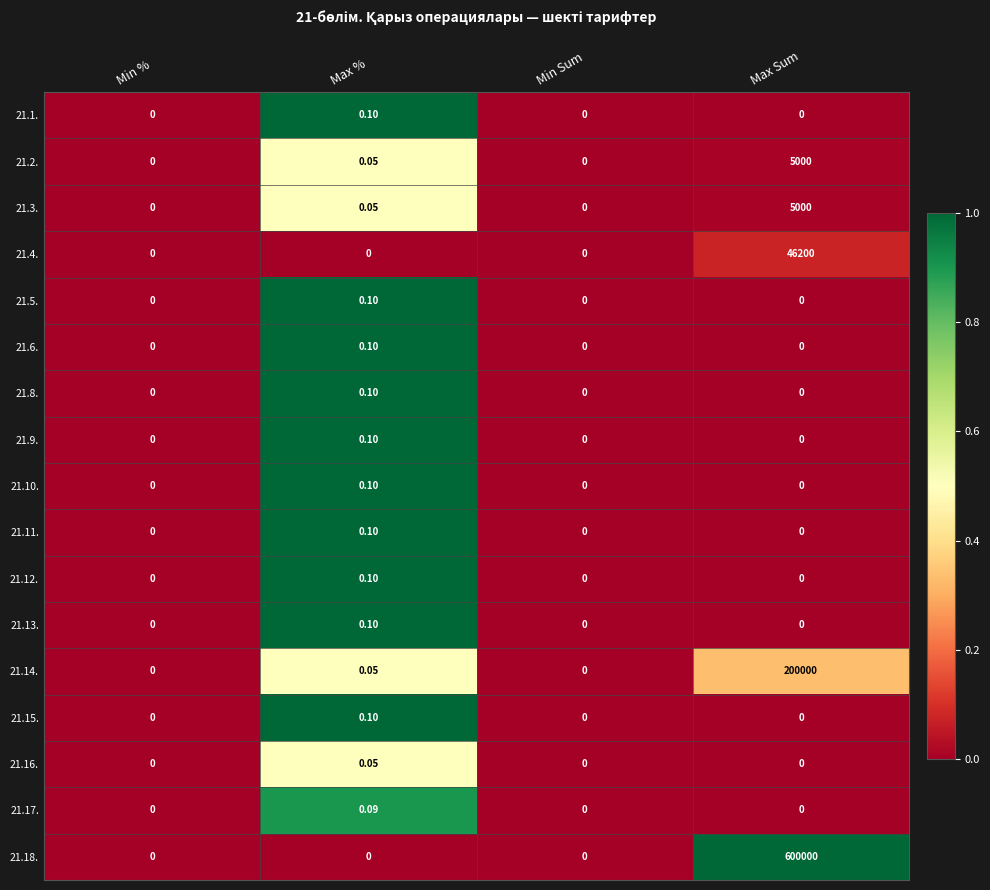

Which category has the highest value across all series?

Max Sum